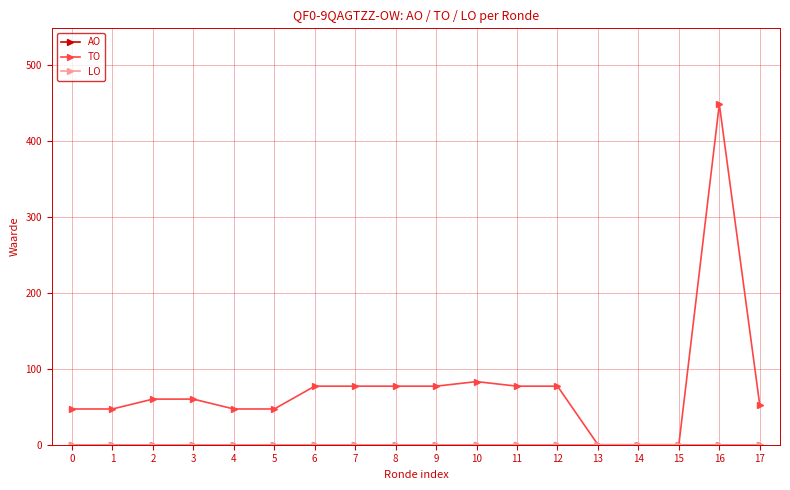

Is this an area chart (filled region under the line)?

No